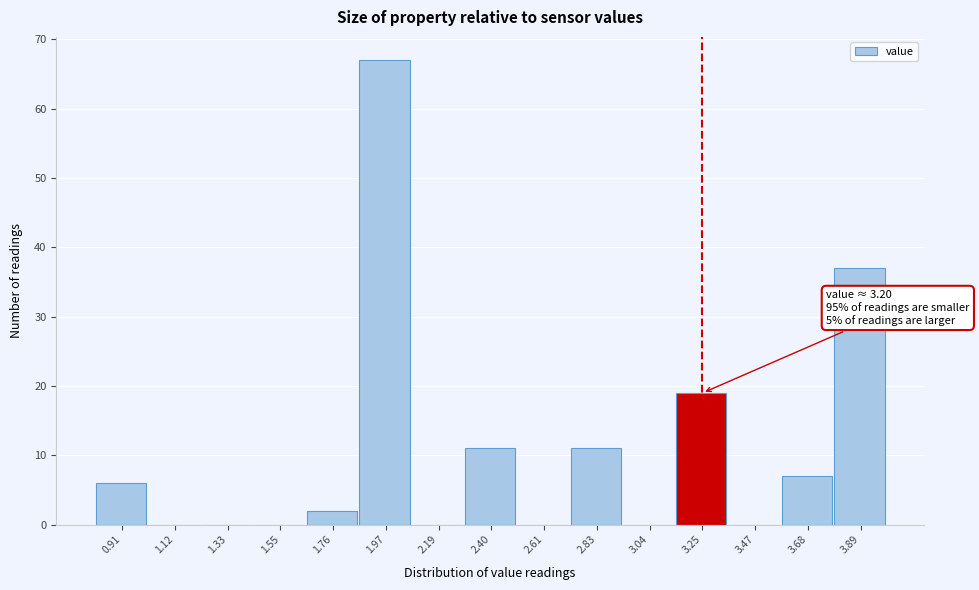

Over which range of the x-axis is the bar tallest?

1.85 to 2.10